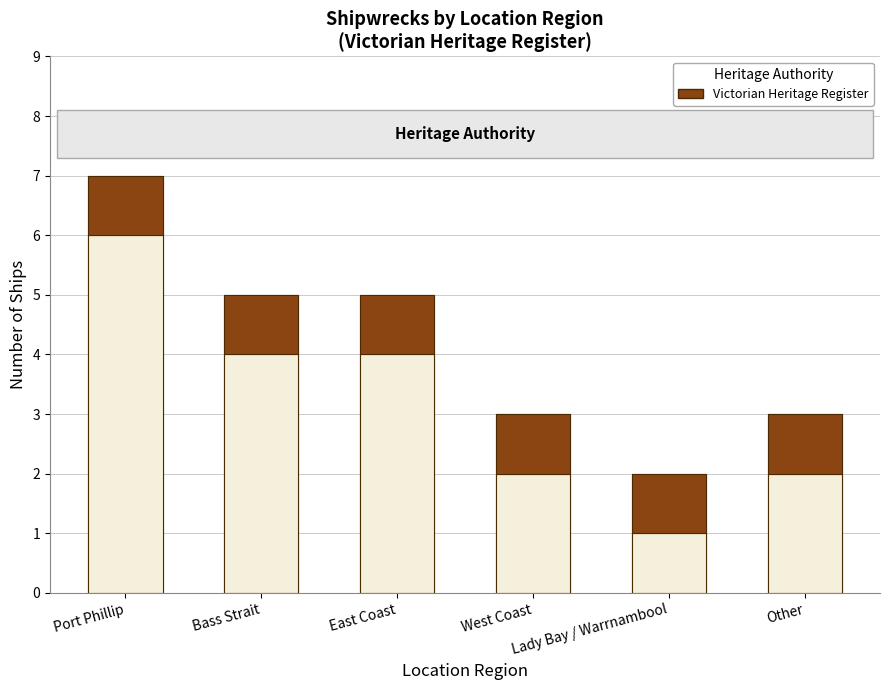

What is the minimum value shown in the chart?

2